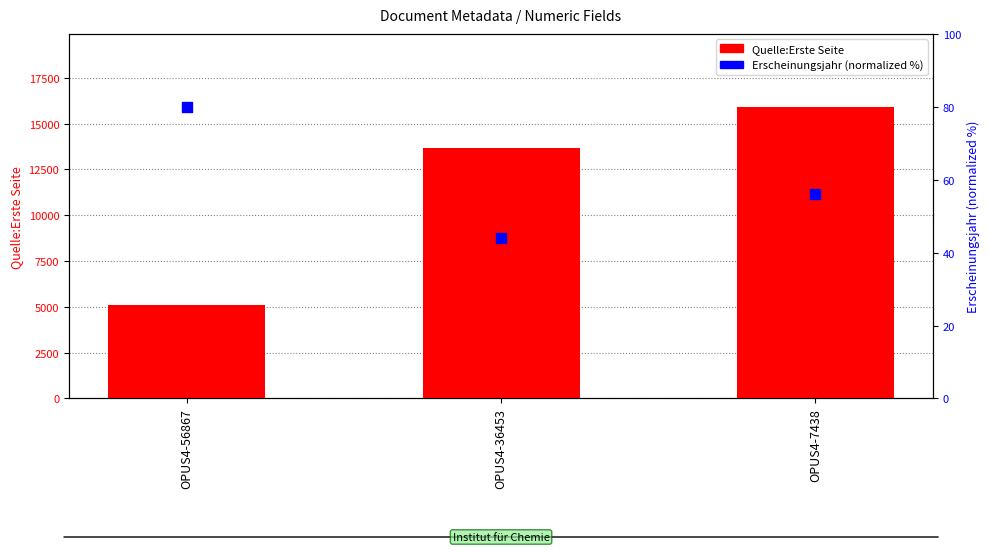

At how many categories does at least one series exceed 11224?

2